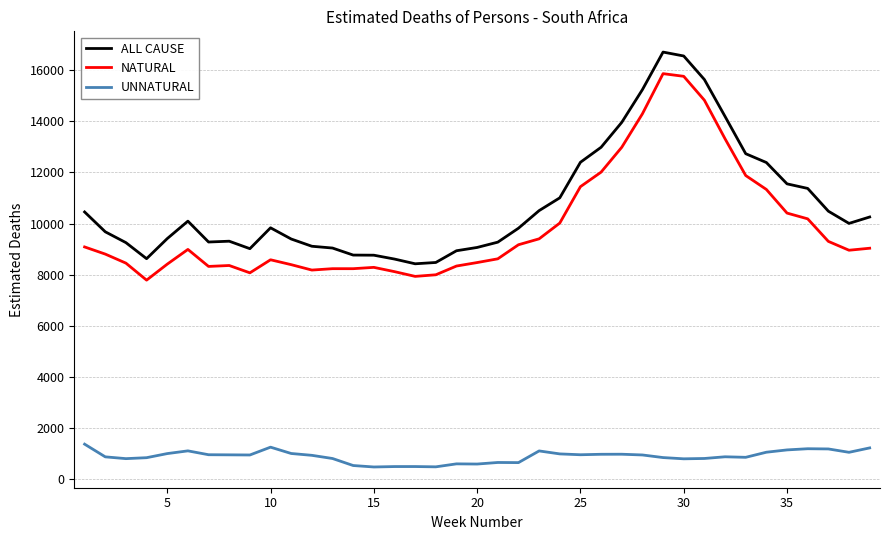

What is the greatest value displayed?

16709.5